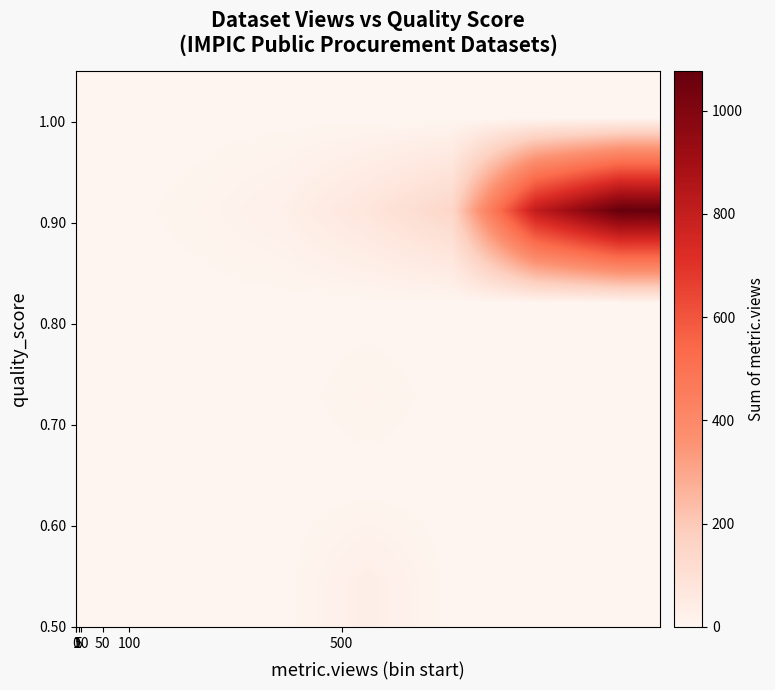

How many distinct data groups are displayed?

6